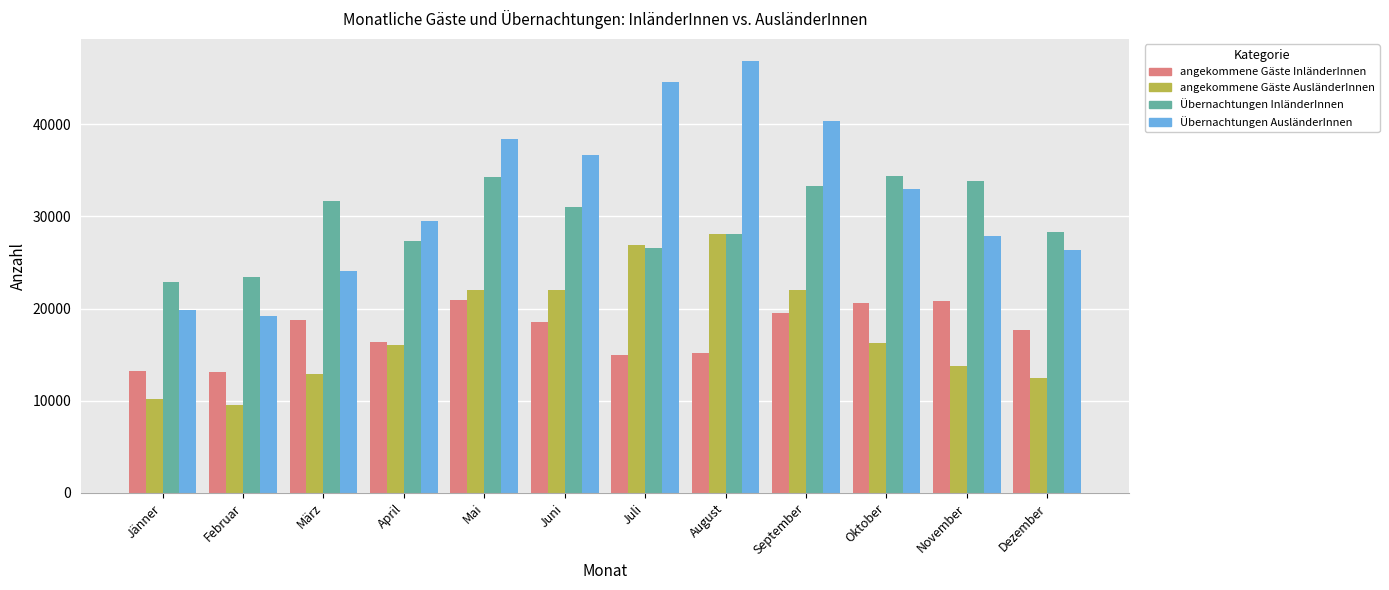

The value of Übernachtungen InländerInnen at Jänner is 22900. True or false?

True